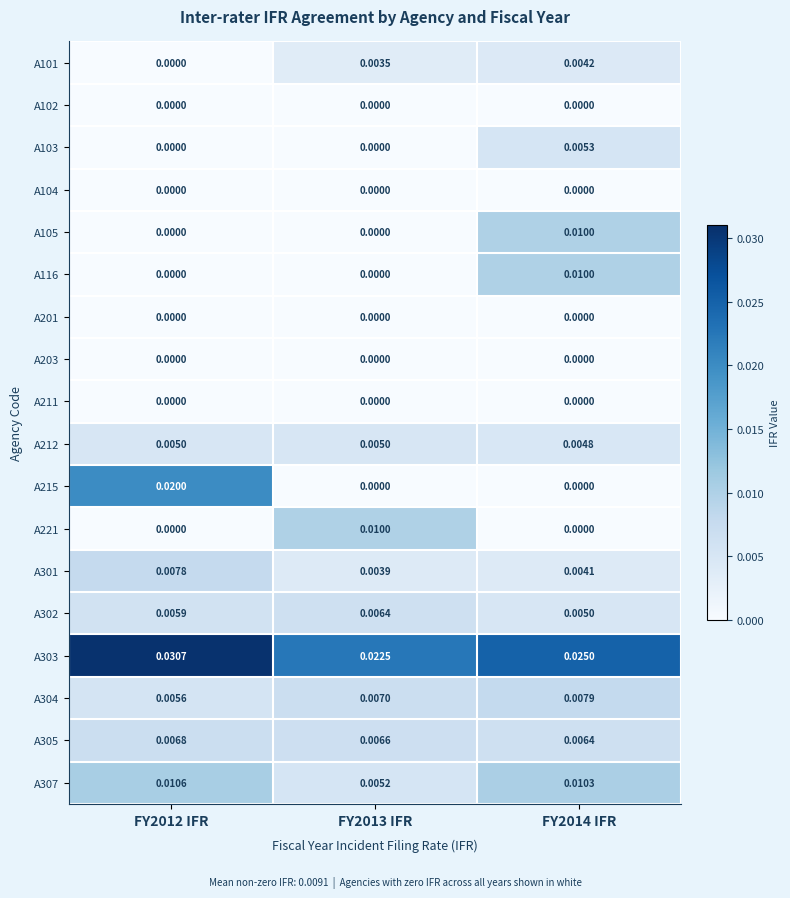

Reading right to left, list all the values displayed in this chart.

A101: FY2014 IFR=0.0	FY2013 IFR=0.0	FY2012 IFR=0.0
A102: FY2014 IFR=0.0	FY2013 IFR=0.0	FY2012 IFR=0.0
A103: FY2014 IFR=0.0	FY2013 IFR=0.0	FY2012 IFR=0.0
A104: FY2014 IFR=0.0	FY2013 IFR=0.0	FY2012 IFR=0.0
A105: FY2014 IFR=0.0	FY2013 IFR=0.0	FY2012 IFR=0.0
A116: FY2014 IFR=0.0	FY2013 IFR=0.0	FY2012 IFR=0.0
A201: FY2014 IFR=0.0	FY2013 IFR=0.0	FY2012 IFR=0.0
A203: FY2014 IFR=0.0	FY2013 IFR=0.0	FY2012 IFR=0.0
A211: FY2014 IFR=0.0	FY2013 IFR=0.0	FY2012 IFR=0.0
A212: FY2014 IFR=0.0	FY2013 IFR=0.0	FY2012 IFR=0.0
A215: FY2014 IFR=0.0	FY2013 IFR=0.0	FY2012 IFR=0.0
A221: FY2014 IFR=0.0	FY2013 IFR=0.0	FY2012 IFR=0.0
A301: FY2014 IFR=0.0	FY2013 IFR=0.0	FY2012 IFR=0.0
A302: FY2014 IFR=0.0	FY2013 IFR=0.0	FY2012 IFR=0.0
A303: FY2014 IFR=0.0	FY2013 IFR=0.0	FY2012 IFR=0.0
A304: FY2014 IFR=0.0	FY2013 IFR=0.0	FY2012 IFR=0.0
A305: FY2014 IFR=0.0	FY2013 IFR=0.0	FY2012 IFR=0.0
A307: FY2014 IFR=0.0	FY2013 IFR=0.0	FY2012 IFR=0.0